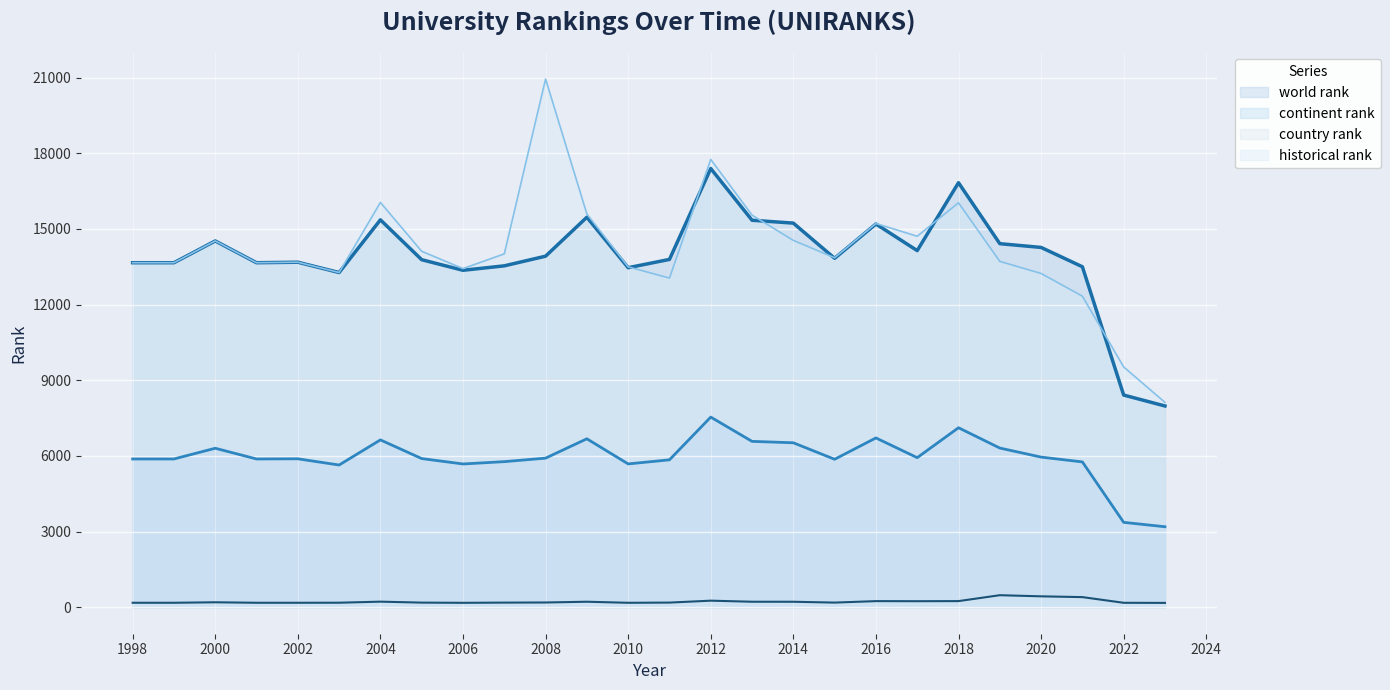

Which series has the largest total across all categories?

historical rank